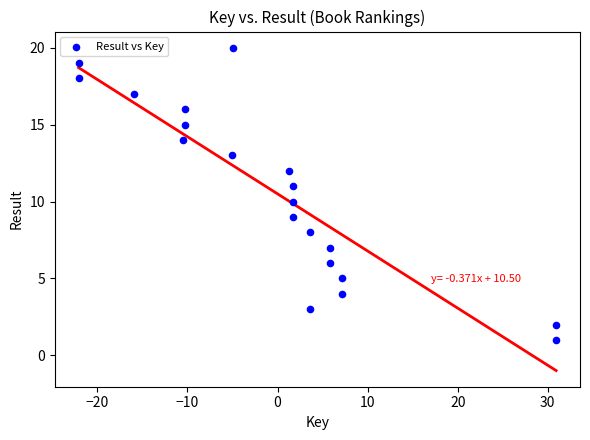

What is the range of Y values (max minus min)?

19